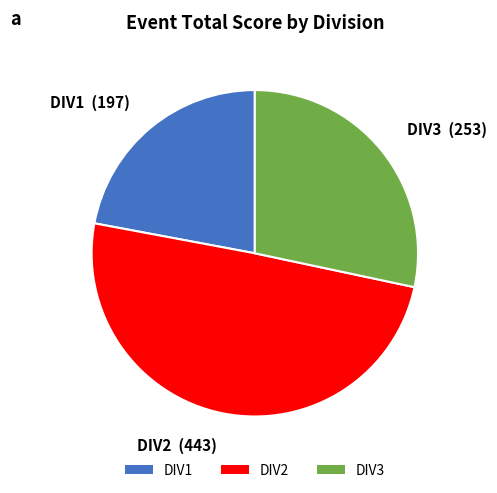

How many slices are in this pie chart?

3